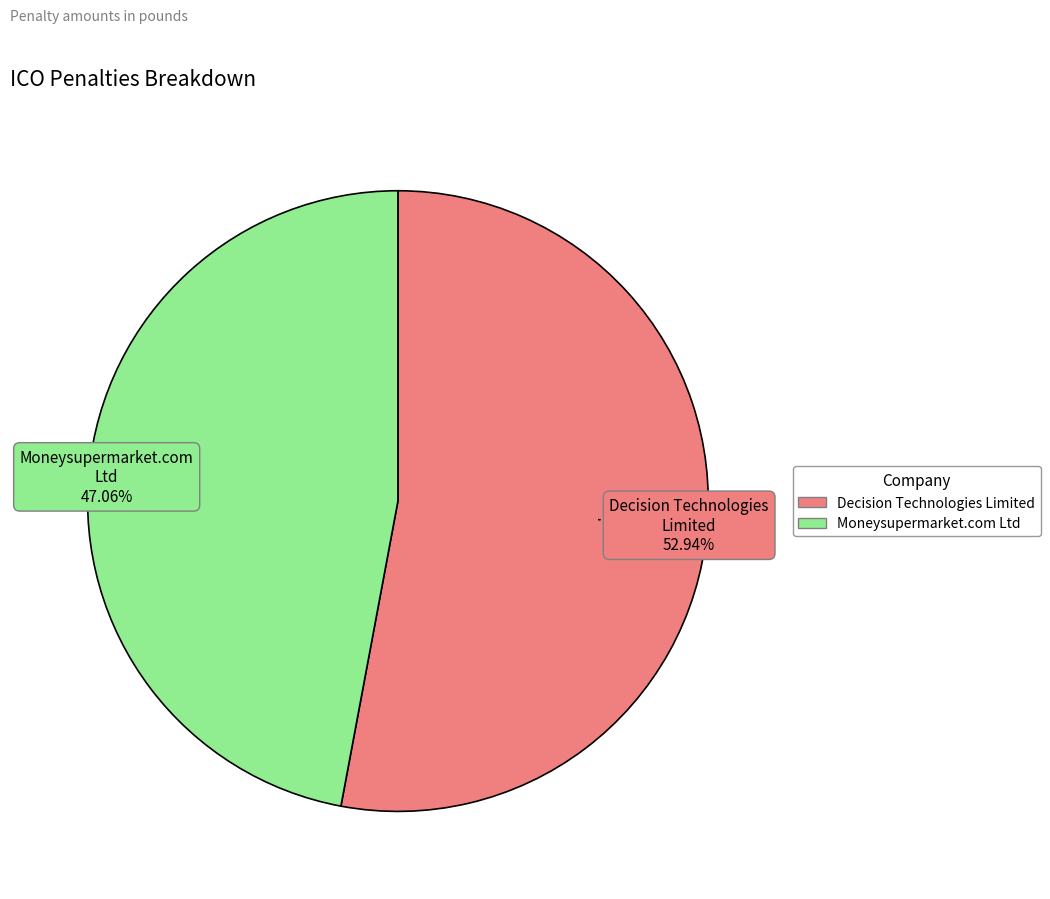

Is it true that Moneysupermarket.com Ltd is 47% of the pie?

True